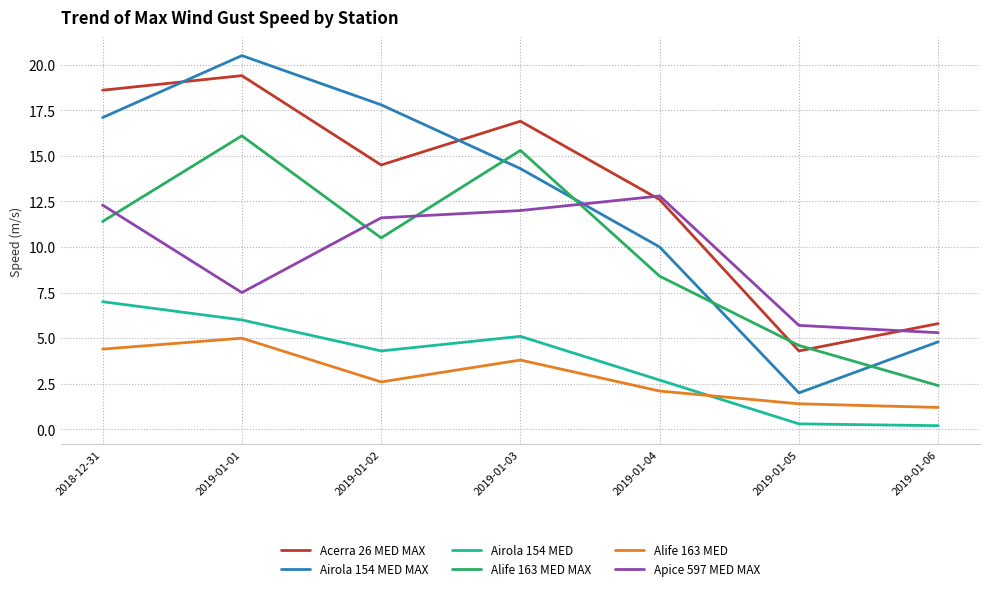

In Alife 163 MED MAX, how many points are higher than both neighbors (excluding endpoints)?

2